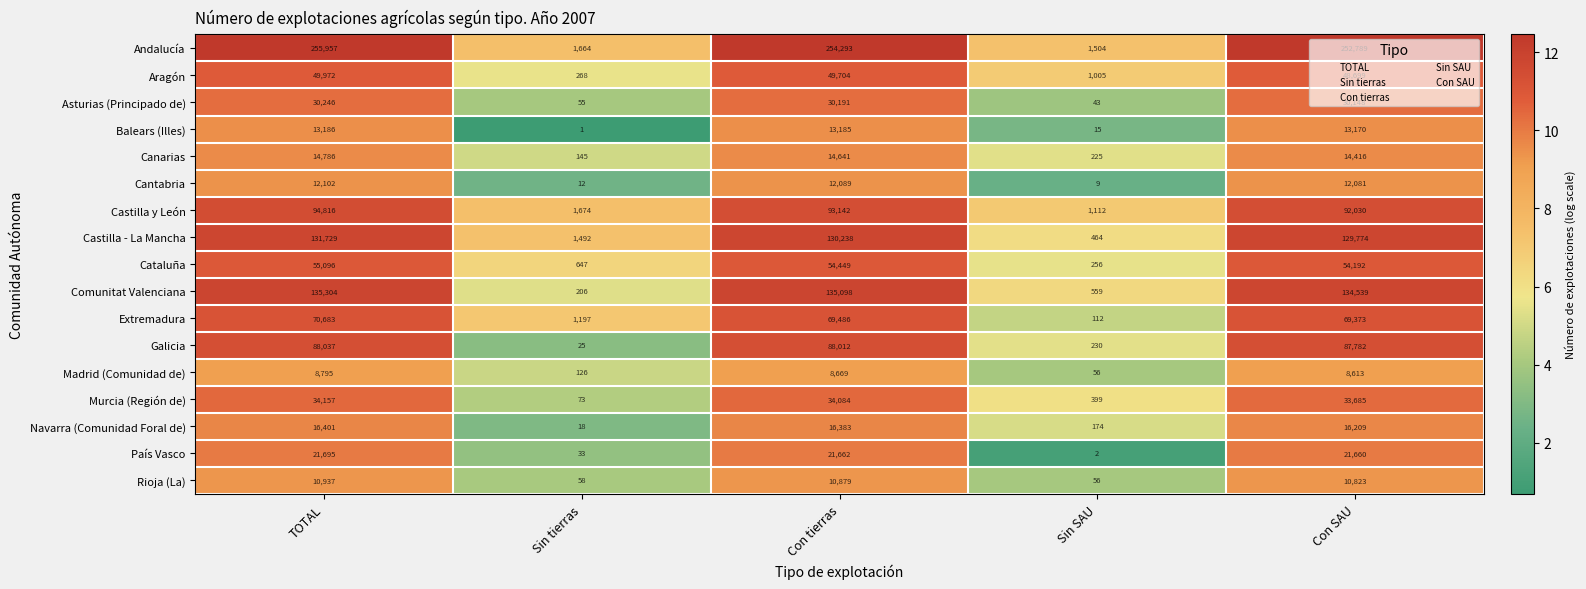

Rank the series at Con tierras from lowest to highest value.

Madrid (Comunidad de), Rioja (La), Cantabria, Balears (Illes), Canarias, Navarra (Comunidad Foral de), País Vasco, Asturias (Principado de), Murcia (Región de), Aragón, Cataluña, Extremadura, Galicia, Castilla y León, Castilla - La Mancha, Comunitat Valenciana, Andalucía